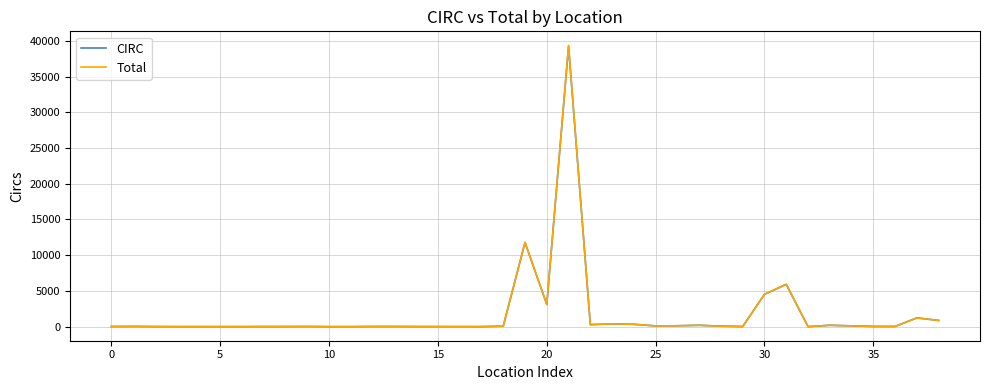

Does the chart have visible grid lines?

Yes